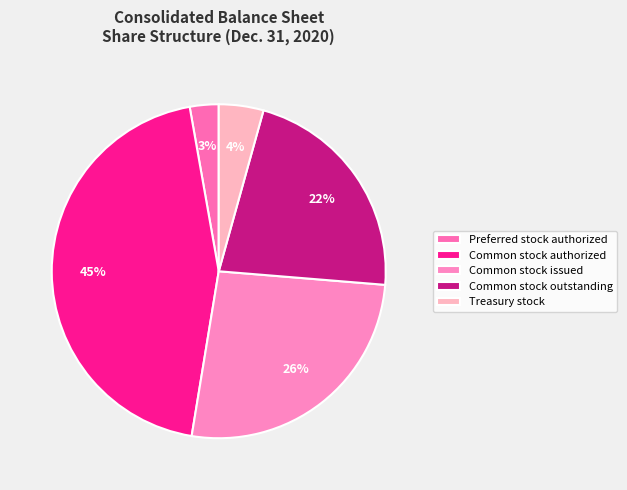

True or false: Common stock issued accounts for 26% of the total.

True